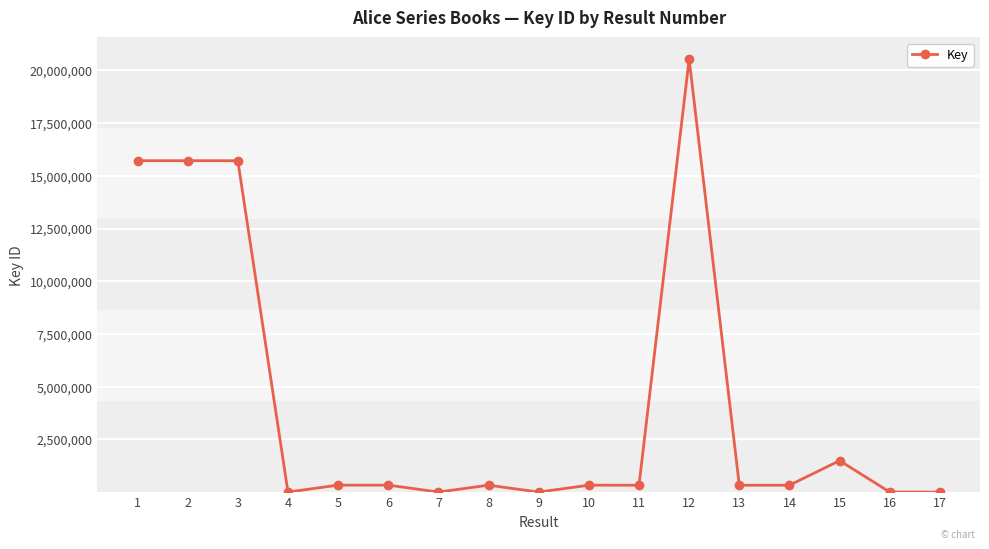

True or false: the data has more than 0 interior local peaks.

True